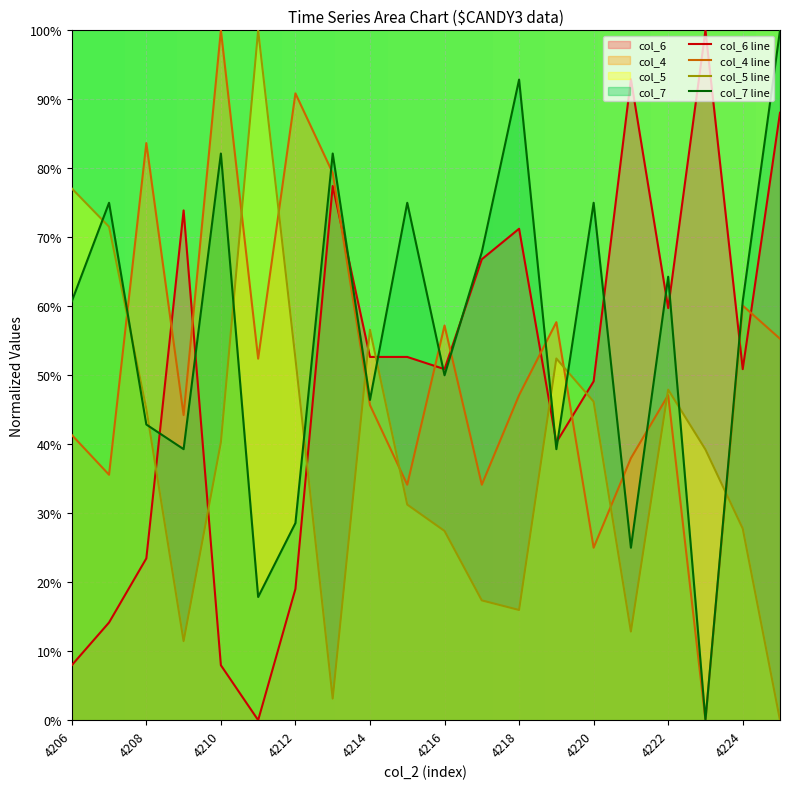

Rank the categories by col_6 value from lowest to highest.

4211, 4206, 4210, 4207, 4212, 4208, 4219, 4220, 4216, 4224, 4214, 4215, 4222, 4217, 4218, 4209, 4213, 4225, 4221, 4223